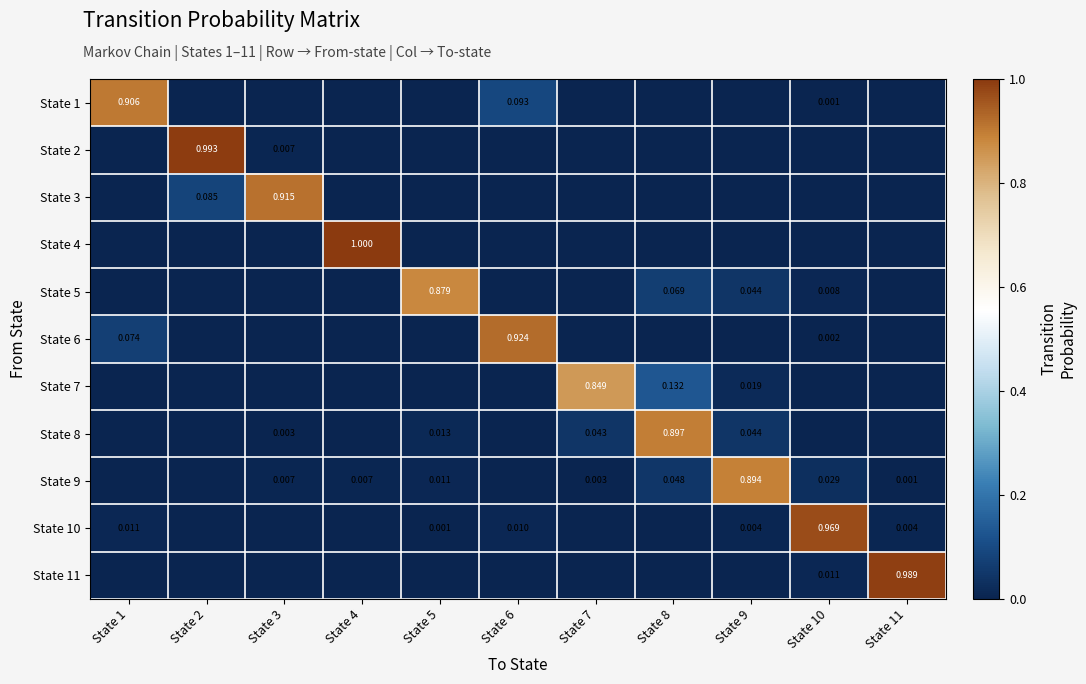

What is the difference between the highest and lowest values at State 10?

1.0